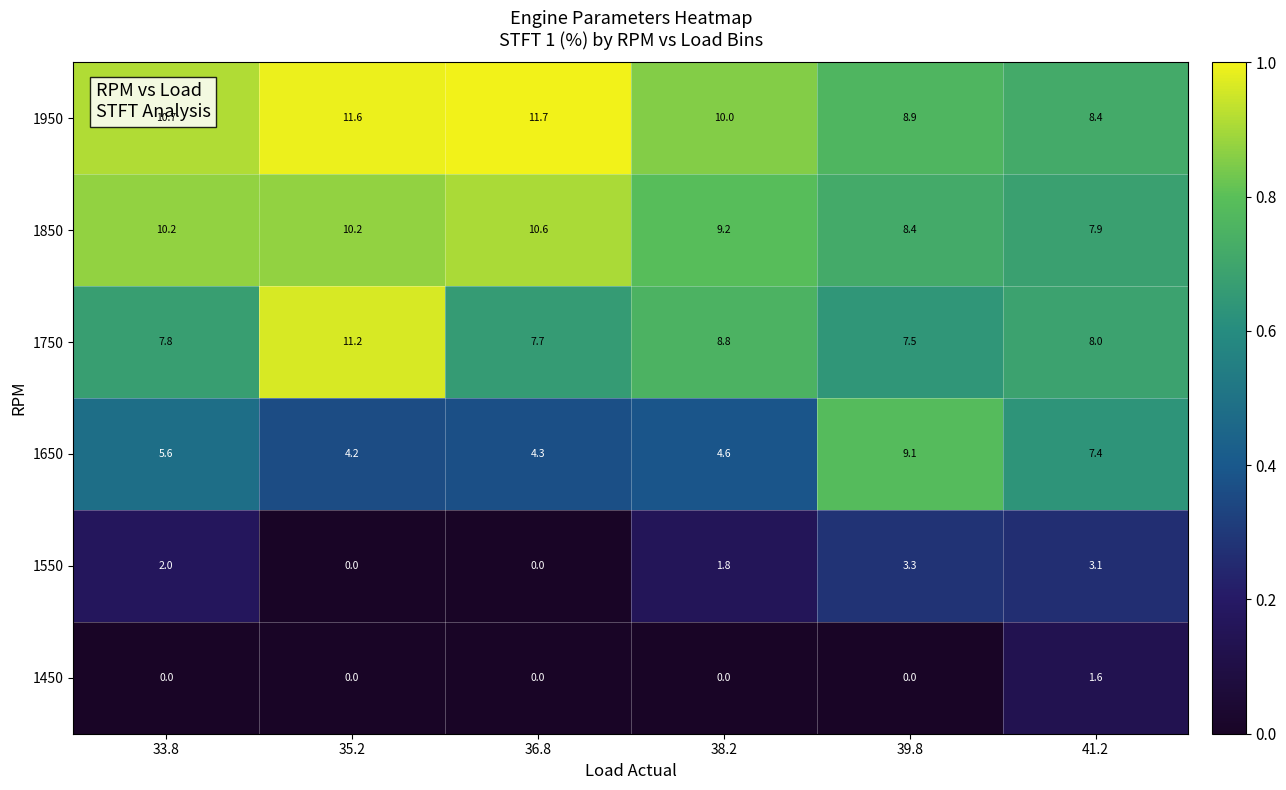

Rank the series by their maximum value, from lowest to highest.

1450, 1550, 1650, 1850, 1750, 1950